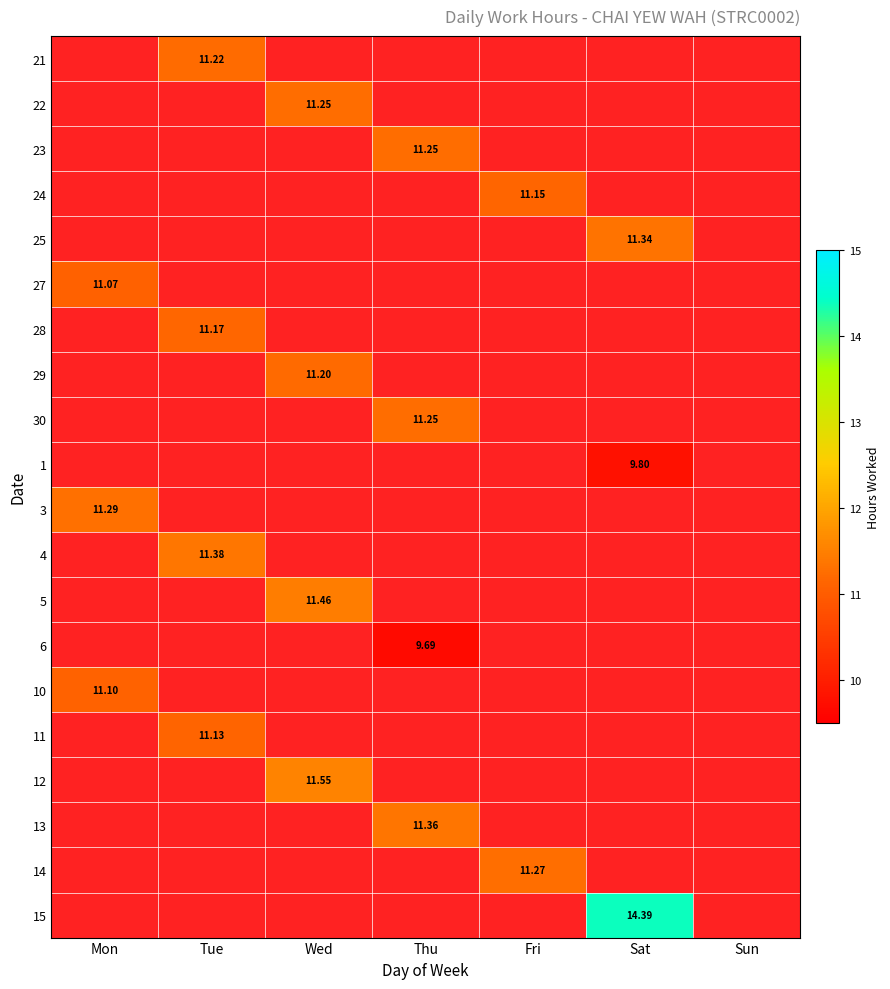

How many distinct data groups are displayed?

20